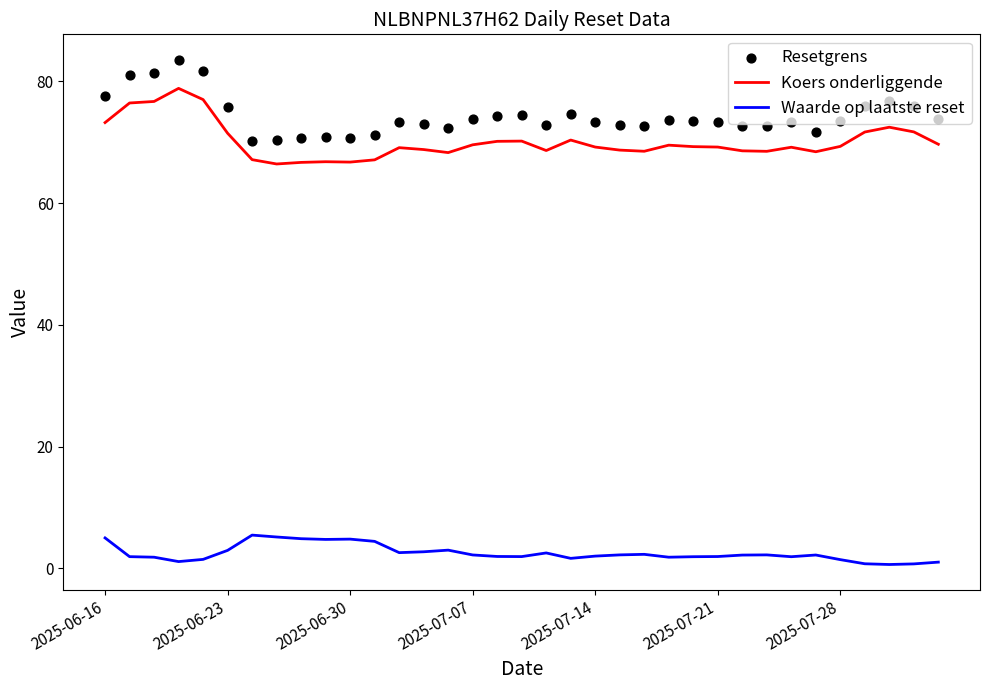

Which series has the widest spread of Y values?

Resetgrens